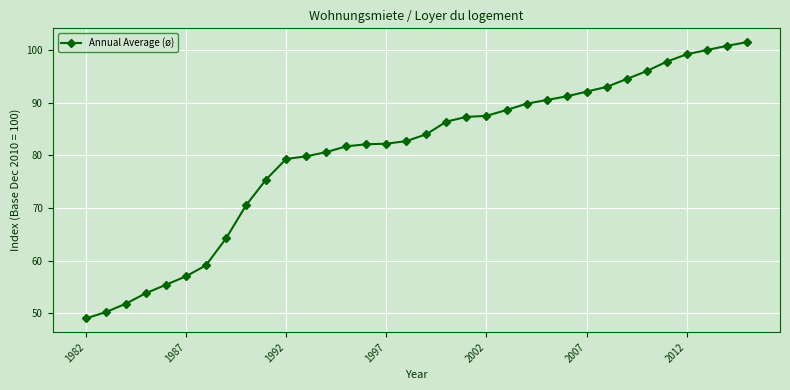

What is the value of the 24th point from the left?

90.5